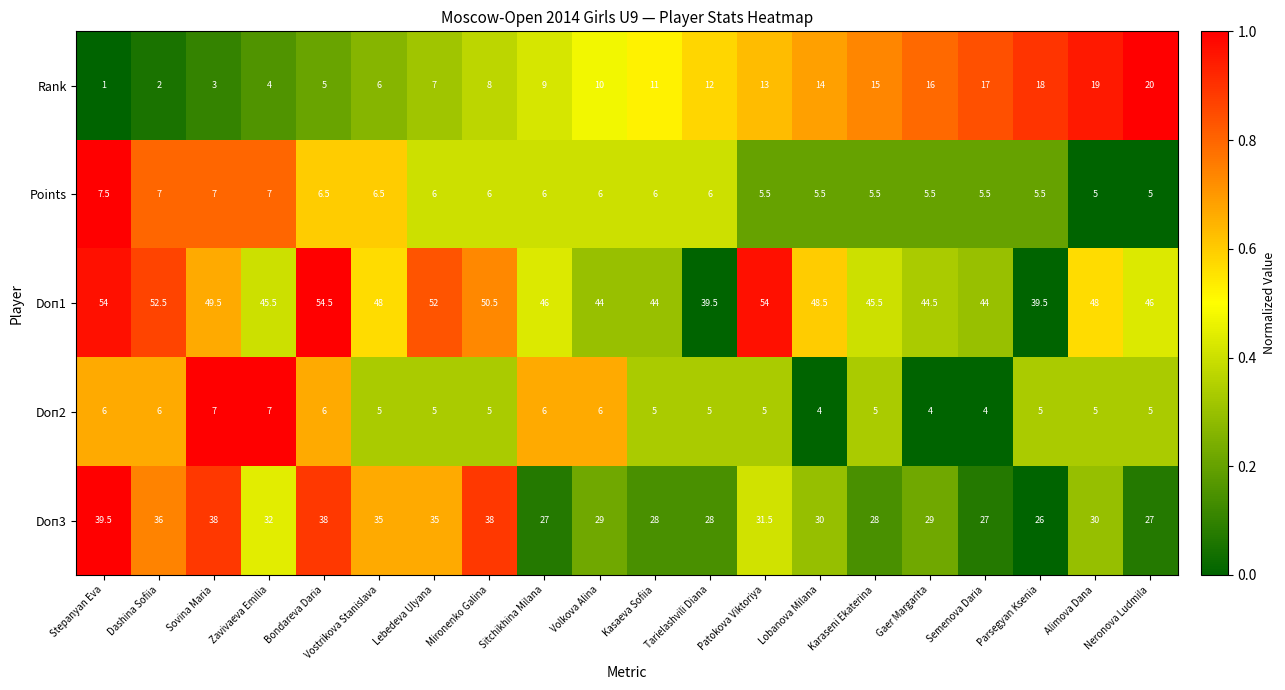

What is the difference between the highest and lowest values at Semenova Daria?

40.0